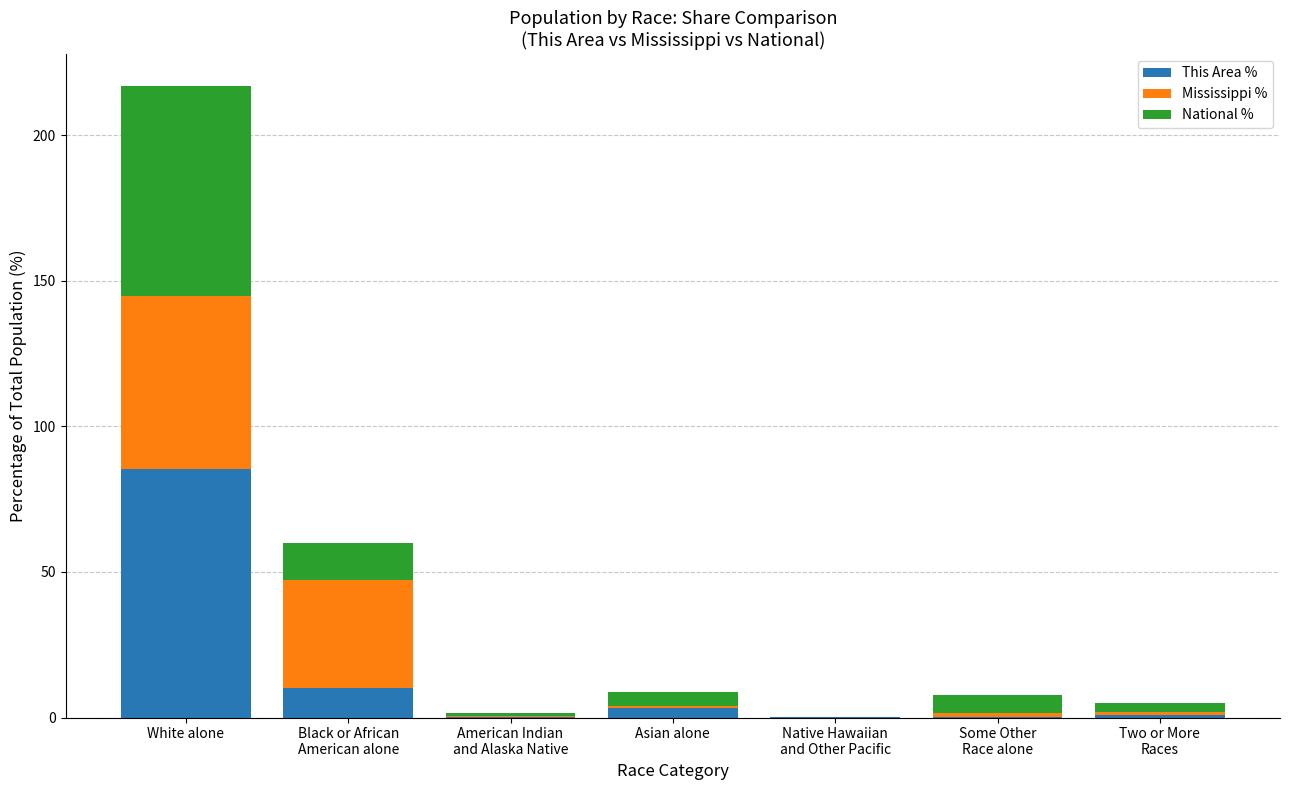

What is the maximum value for This Area %?

85.5